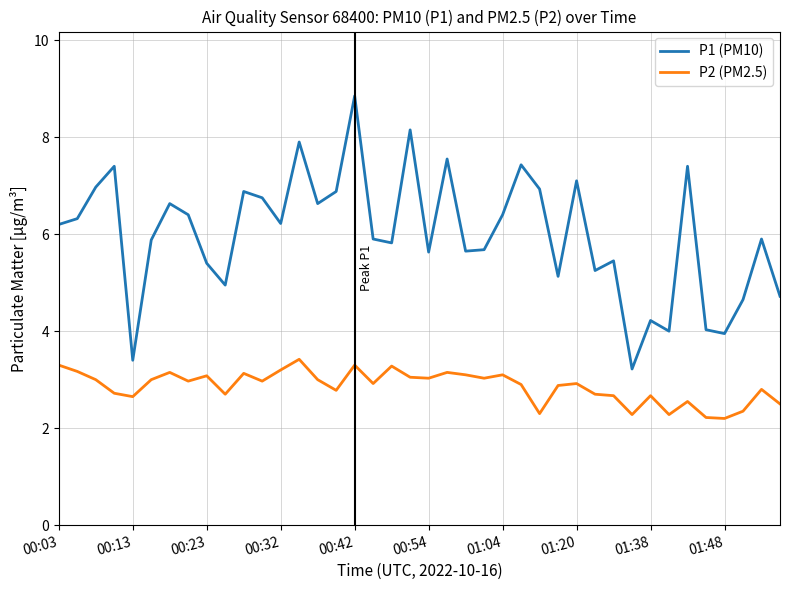

Does the chart have visible grid lines?

Yes